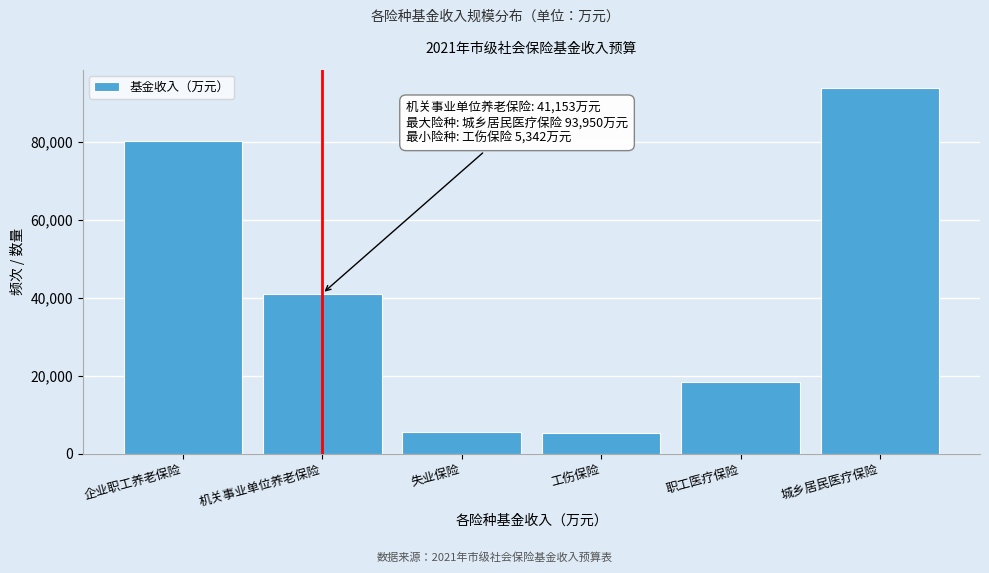

Where is the data nearest to the value 49646?

机关事业单位养老保险